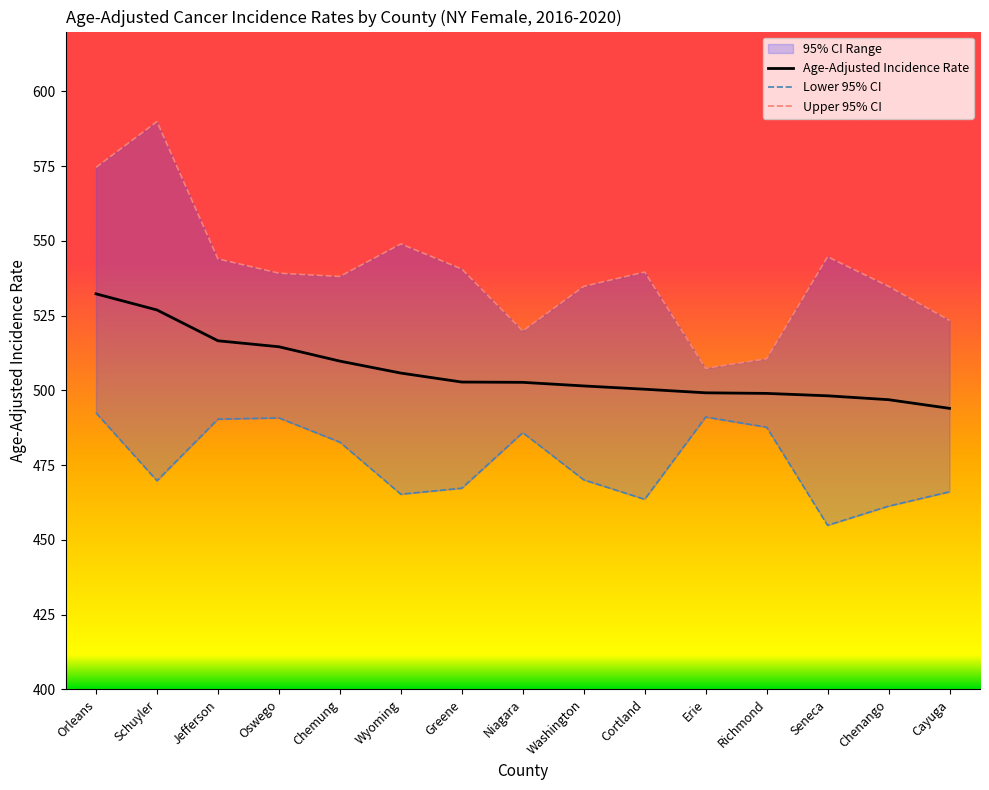

In Upper 95% CI, how many points are lower than both neighbors (excluding endpoints)?

3